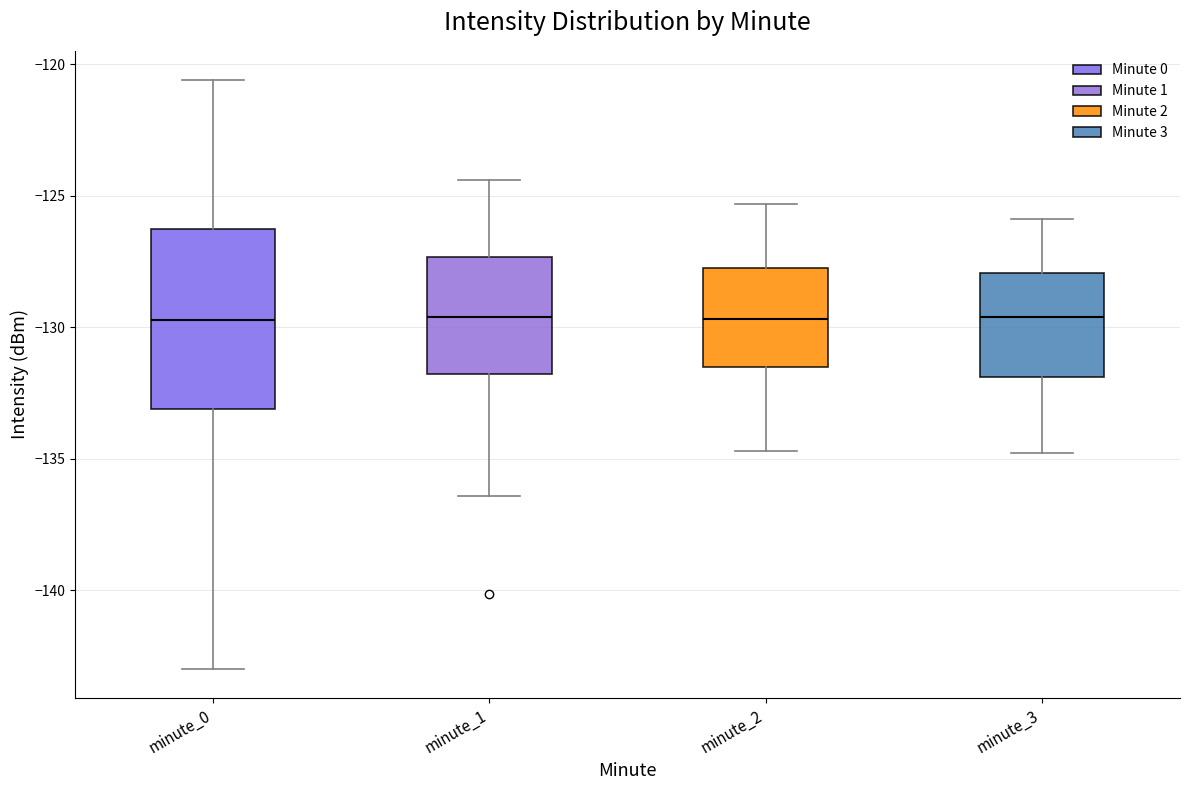

Where is the upper edge of the box for minute_0 on the y-axis? The values are not printed on the chart, so give them approximately, as read against the axis.

-126.5